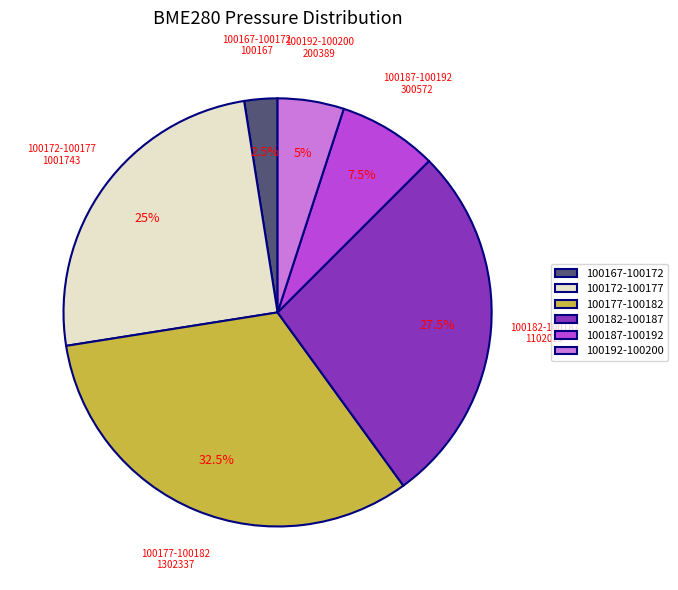

How many slices are in this pie chart?

6